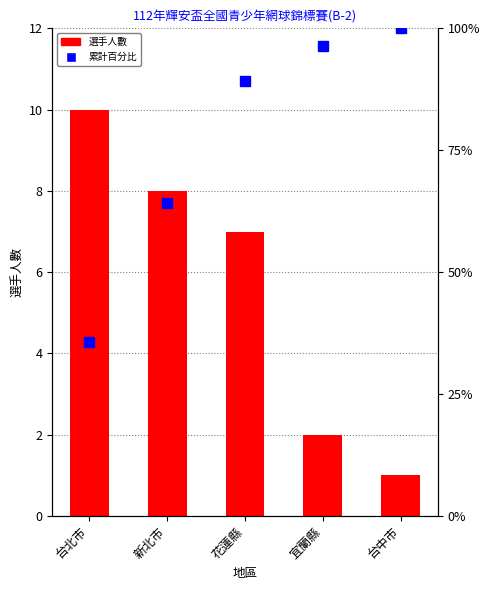

Does the chart contain any negative values?

No